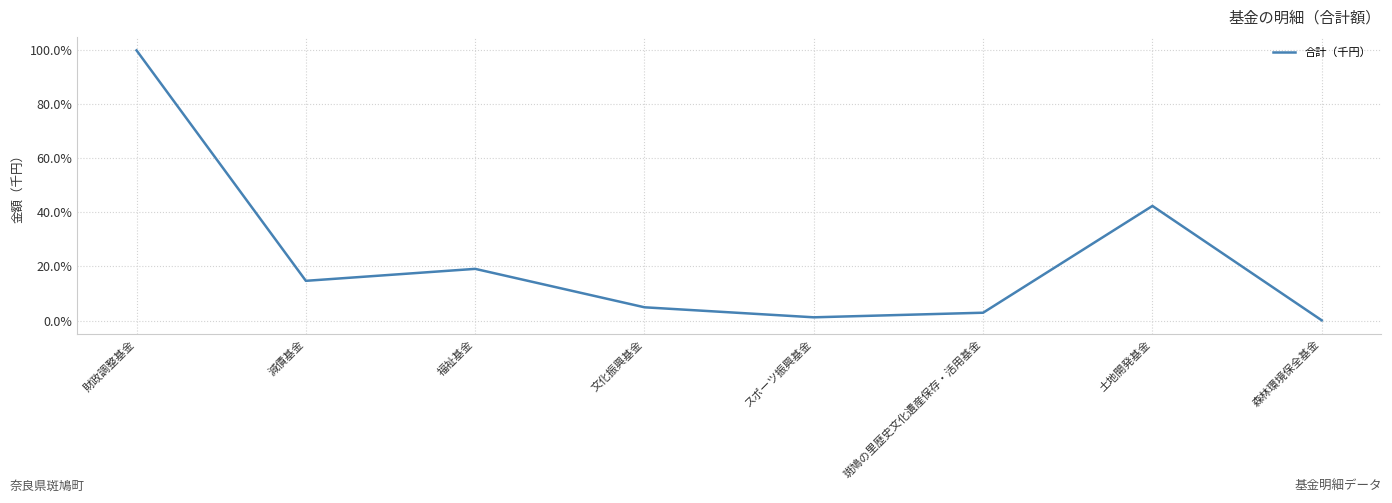

Reading left to right, transcribe all the data shown in this chart.

100.0	14.7	19.1	4.9	1.2	2.9	42.4	0.1